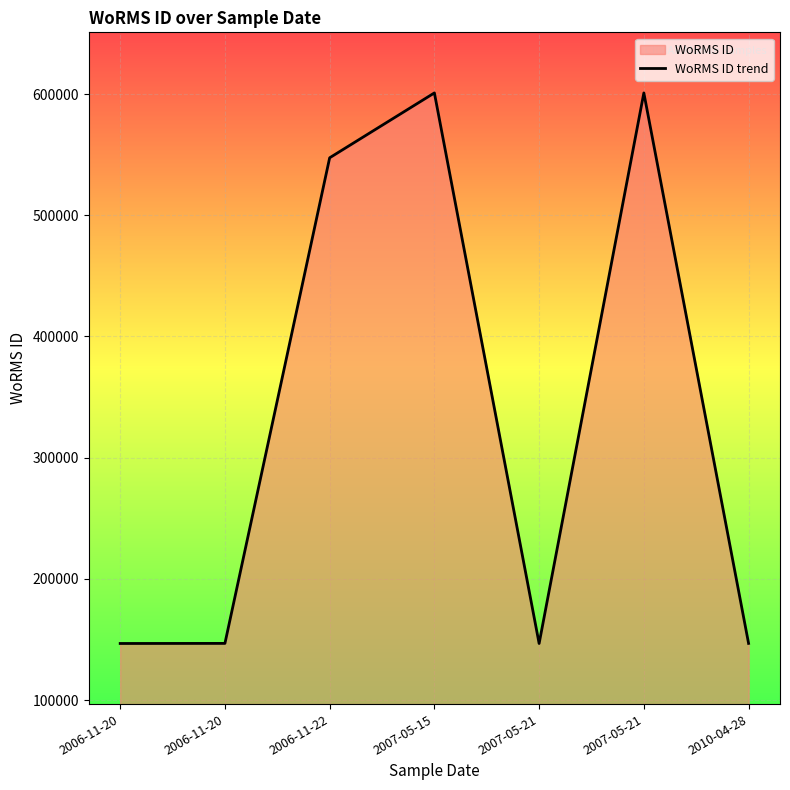

At which category does the data reach its first local valley?

2007-05-21